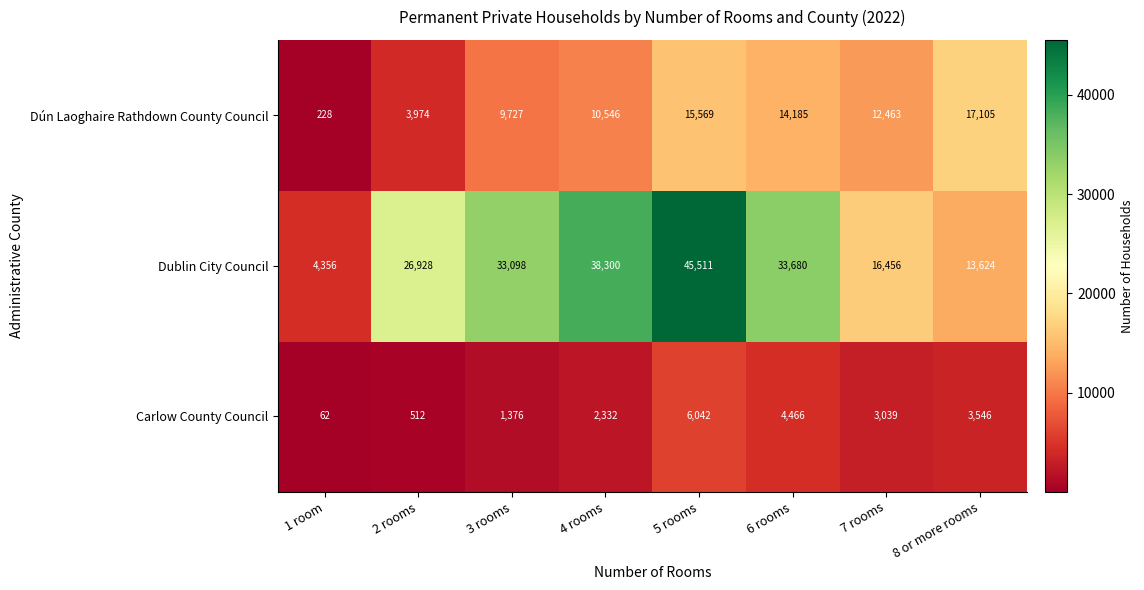

List the labels in order of Dún Laoghaire Rathdown County Council value, largest first.

8 or more rooms, 5 rooms, 6 rooms, 7 rooms, 4 rooms, 3 rooms, 2 rooms, 1 room